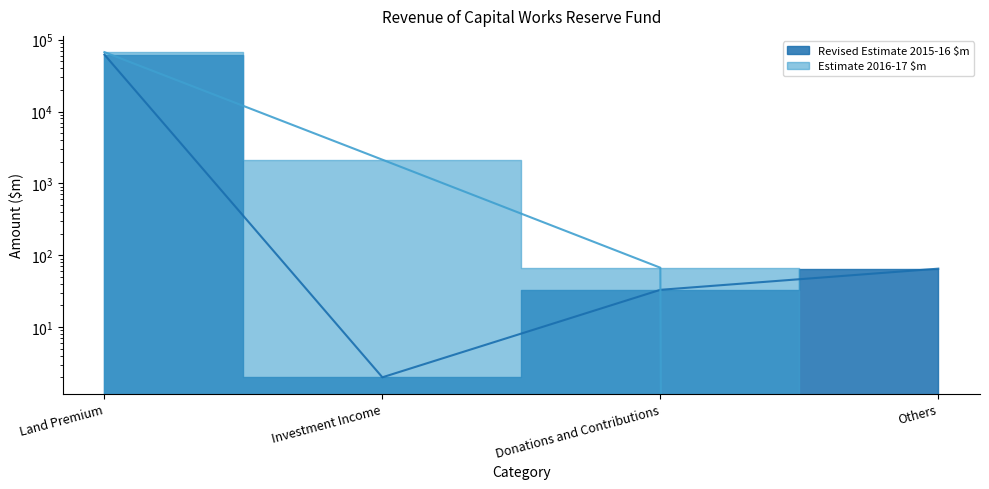

At which category does Revised Estimate 2015-16 $m reach its first local valley?

Investment Income